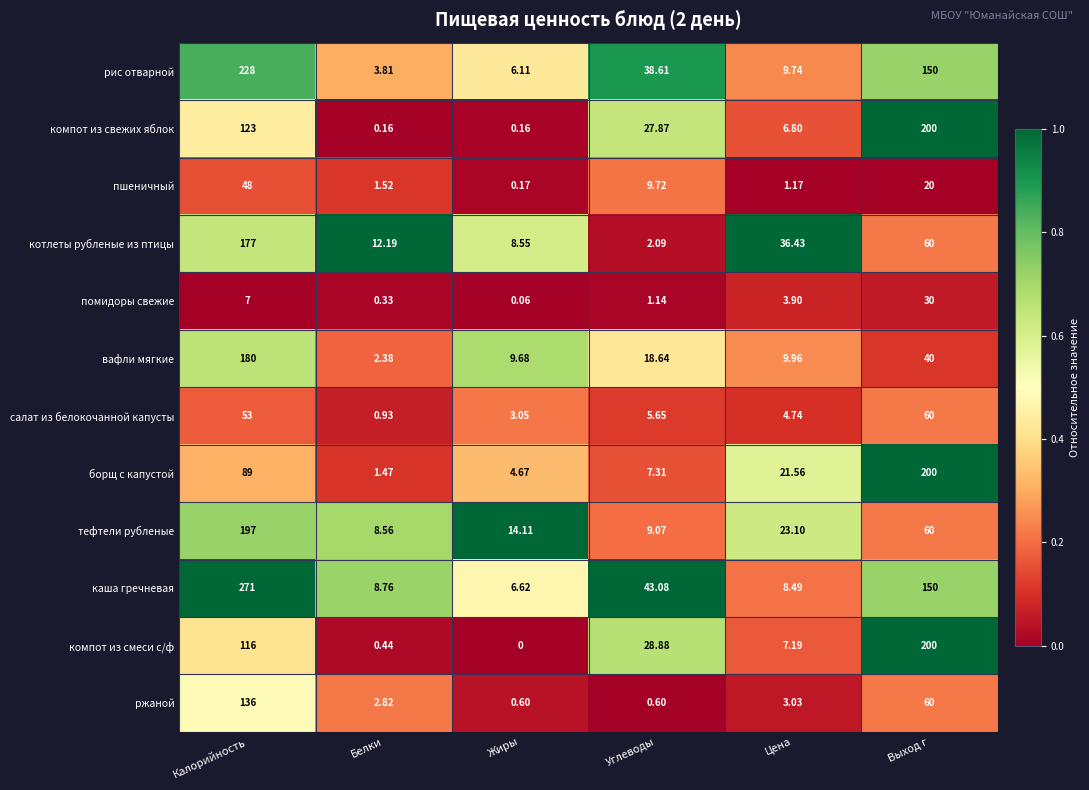

Which label corresponds to the largest value in the chart?

Калорийность